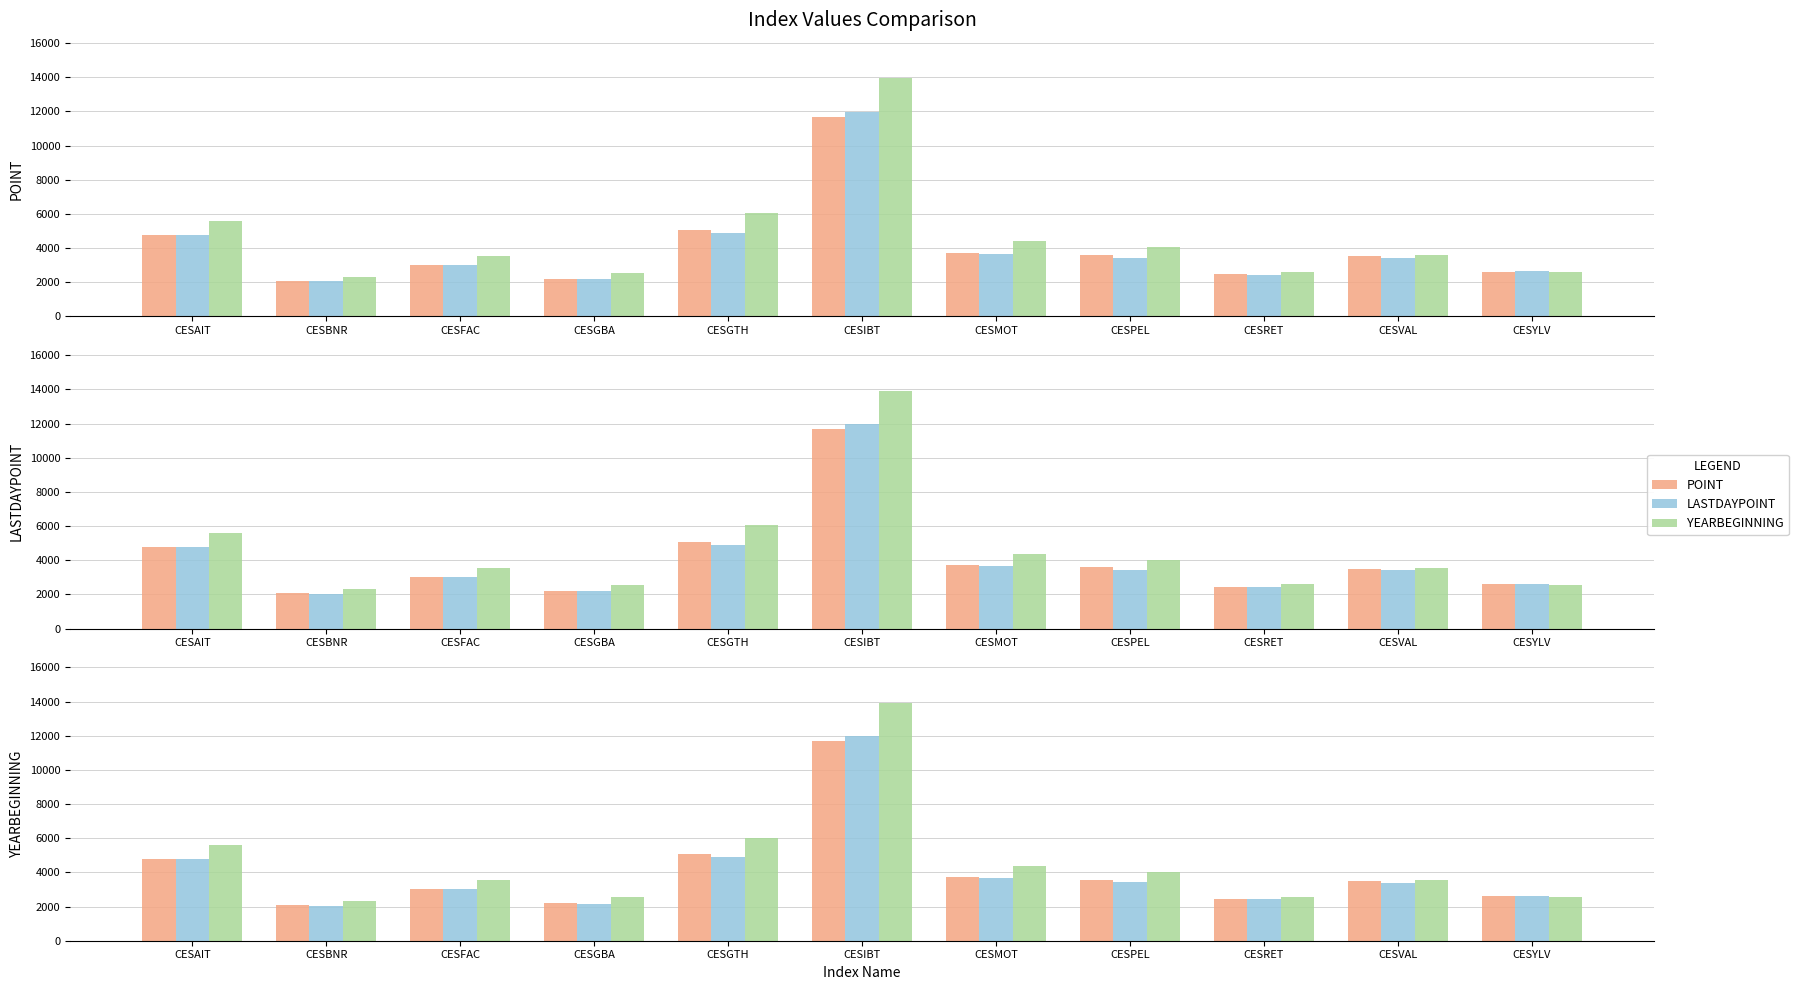

Which series has the largest total across all categories?

YEARBEGINNING